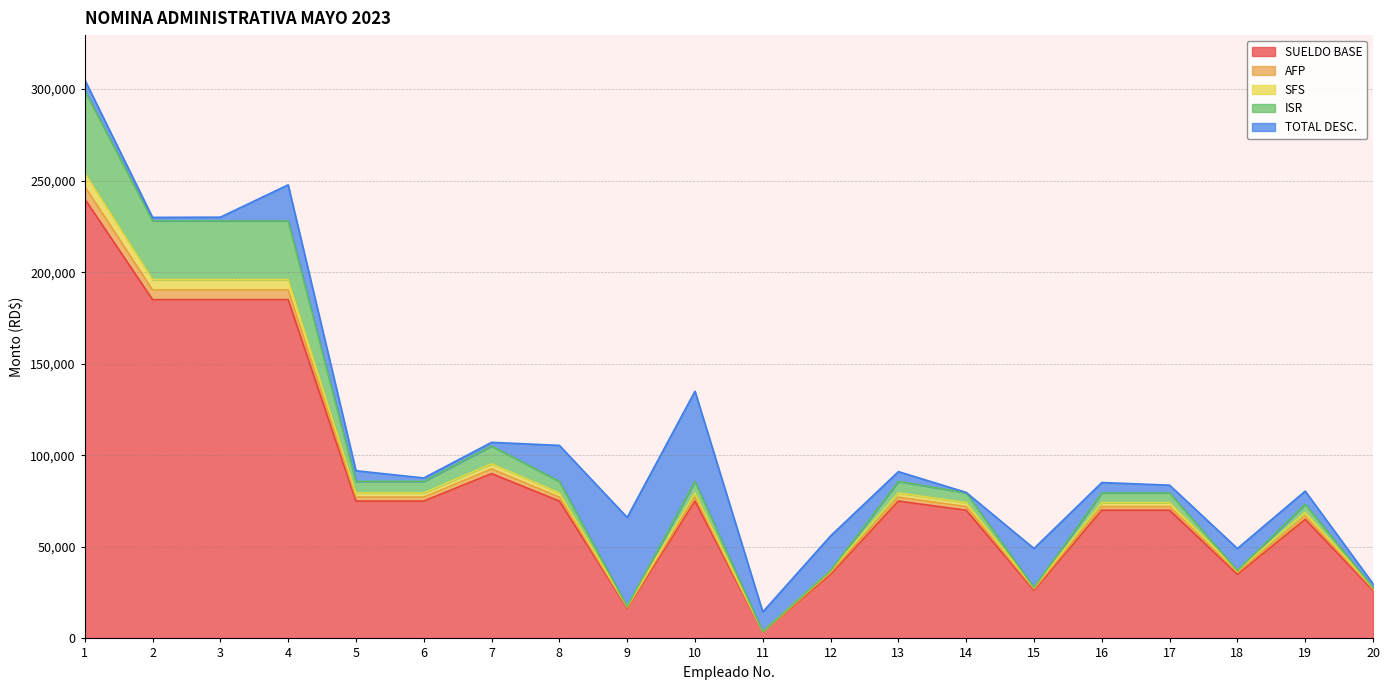

List the labels in order of SFS value, largest first.

1, 2, 3, 4, 7, 5, 6, 8, 10, 13, 14, 16, 17, 19, 12, 18, 15, 20, 9, 11